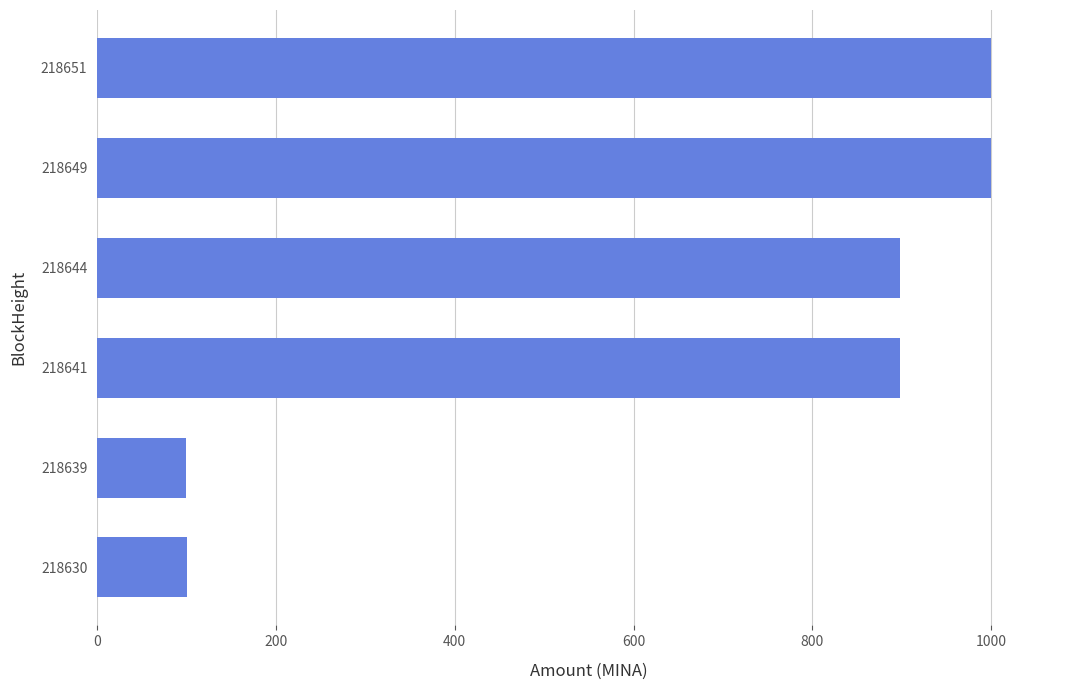

Between 218630 and 218641, which is larger?

218641